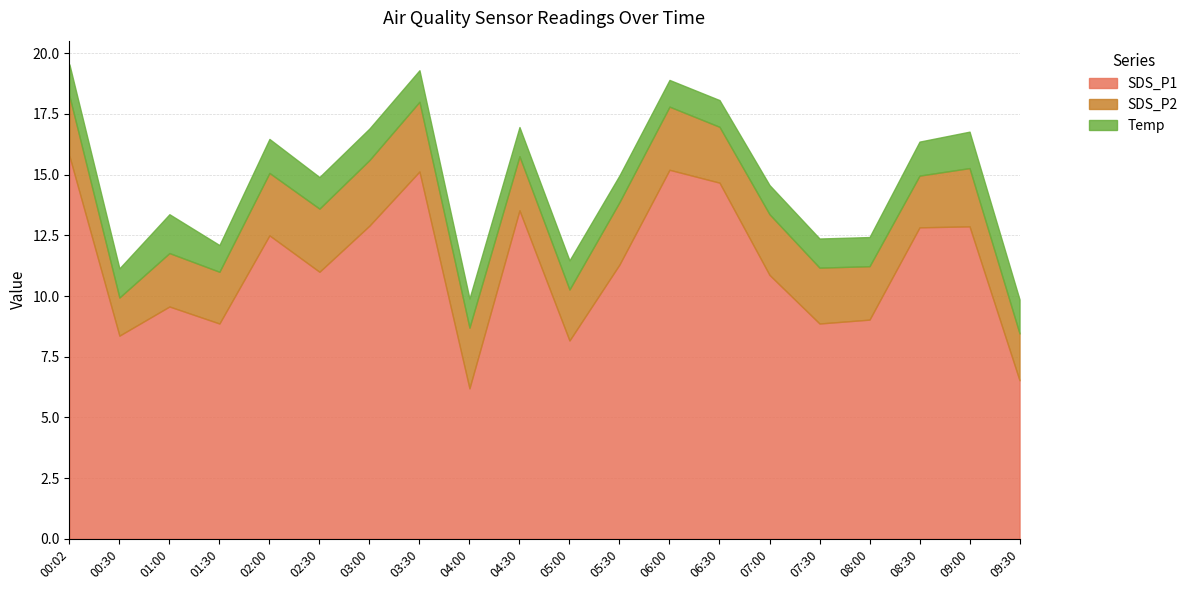

Where is the first local maximum for SDS_P1?

01:00